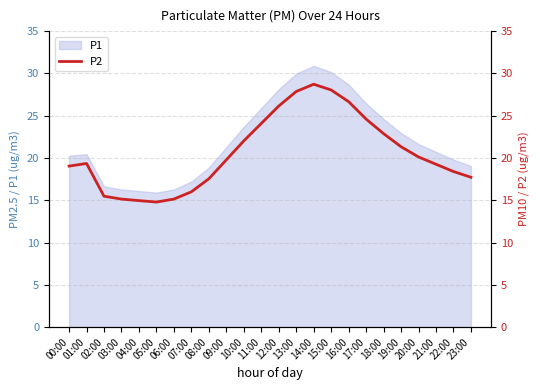

What is the ratio of the value at 12:00 to the value at 02:00?

1.7